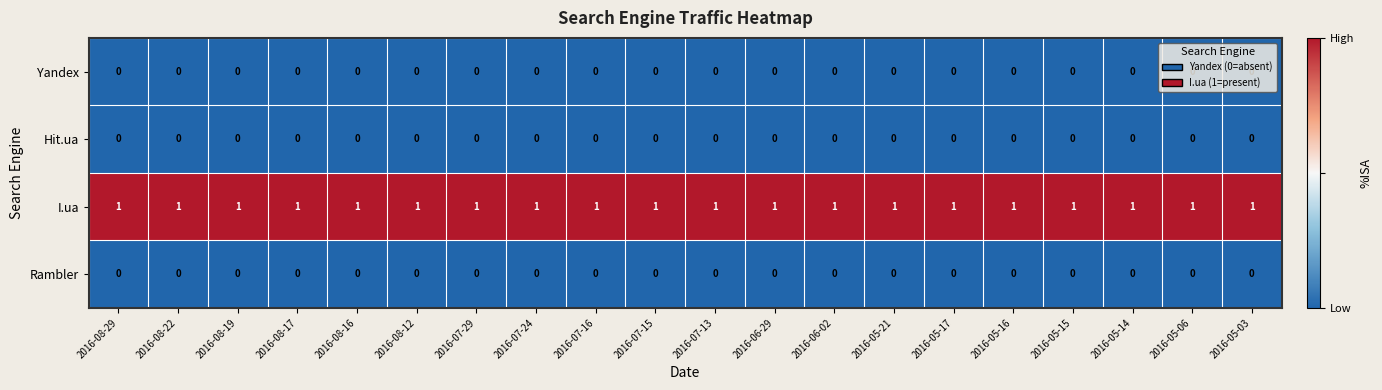

Is the value of Yandex at 2016-08-22 greater than the value of I.ua at 2016-05-16?

No